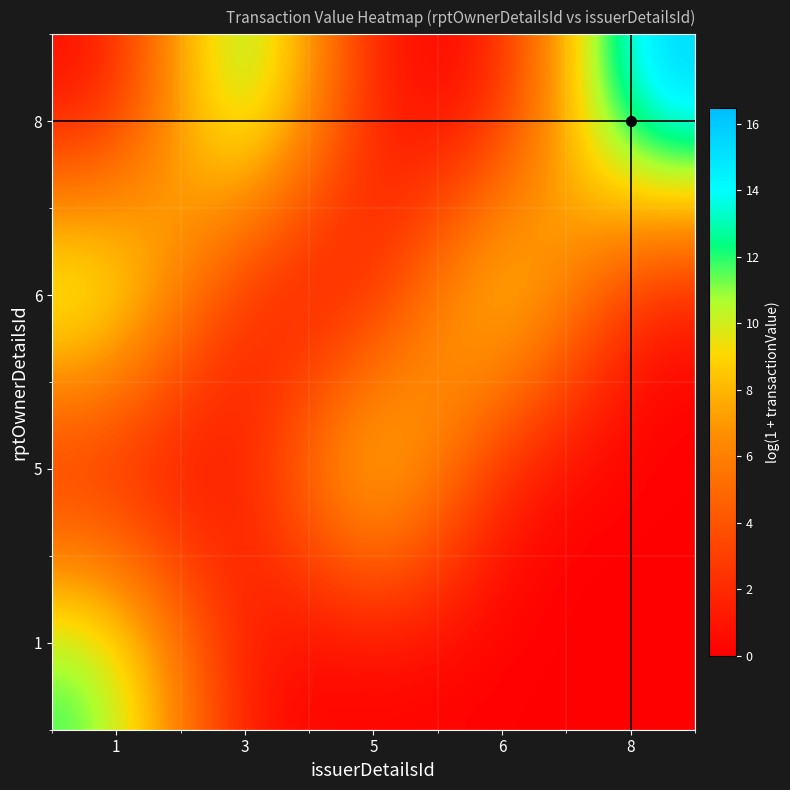

Reading left to right, what are all the values shown in this chart?

1: 1=12.4	3=0.0	5=0.0	6=0.0	8=0.0
5: 1=0.0	3=0.0	5=13.5	6=0.0	8=0.0
6: 1=13.6	3=0.0	5=0.0	6=13.6	8=0.0
8: 1=0.0	3=15.2	5=0.0	6=0.0	8=16.5